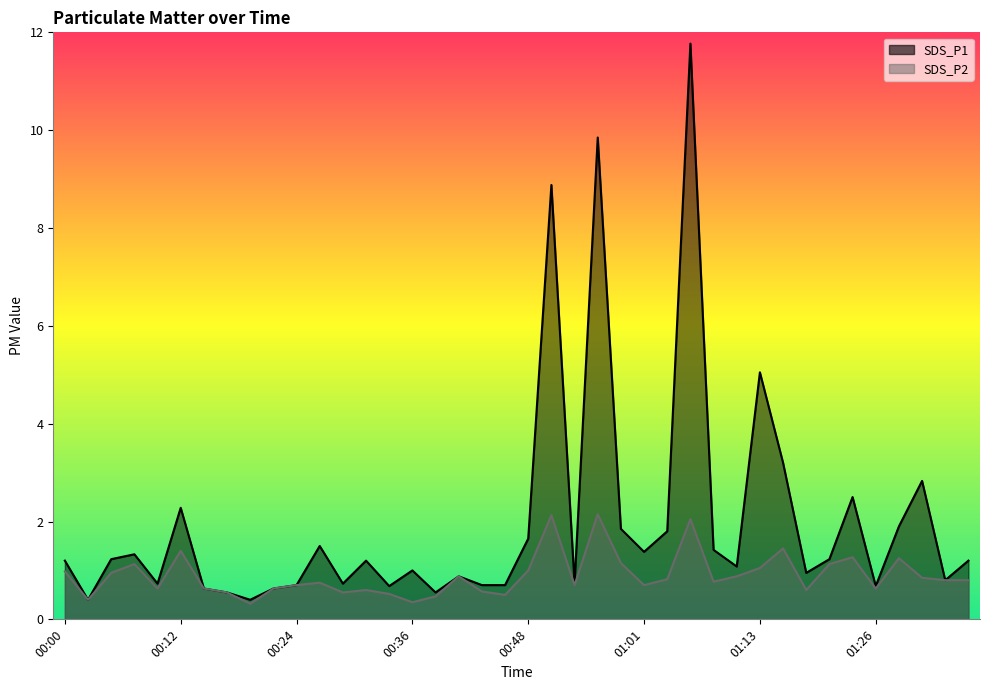

Which category has the highest value in the SDS_P1 series?

01:05